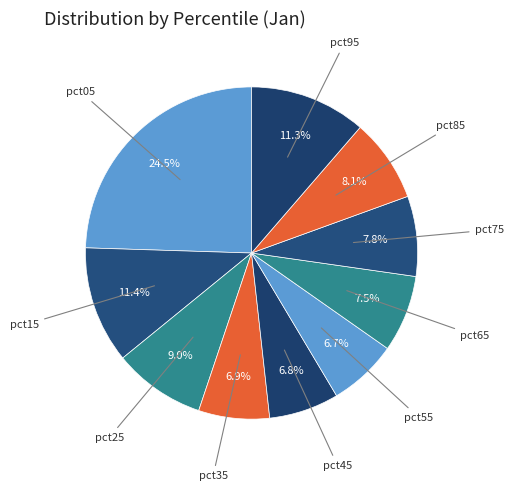

Count the number of slices in the pie.

10